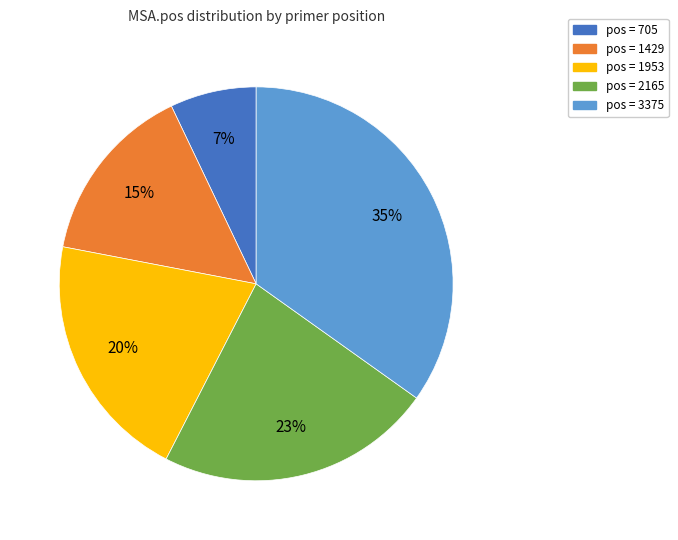

Is there any slice that represents more than half of the pie?

No